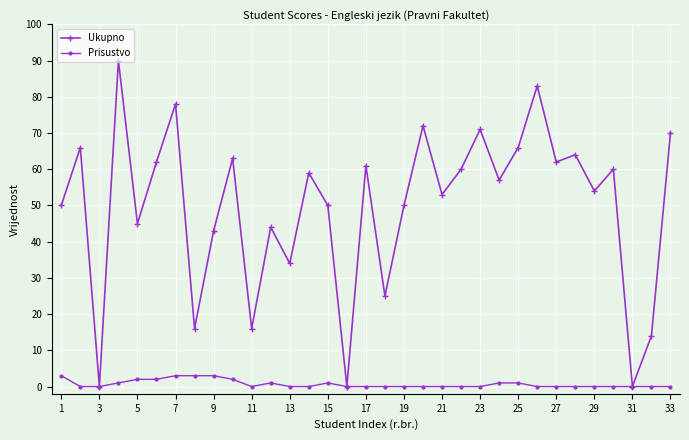

How many lines are shown in the chart?

2